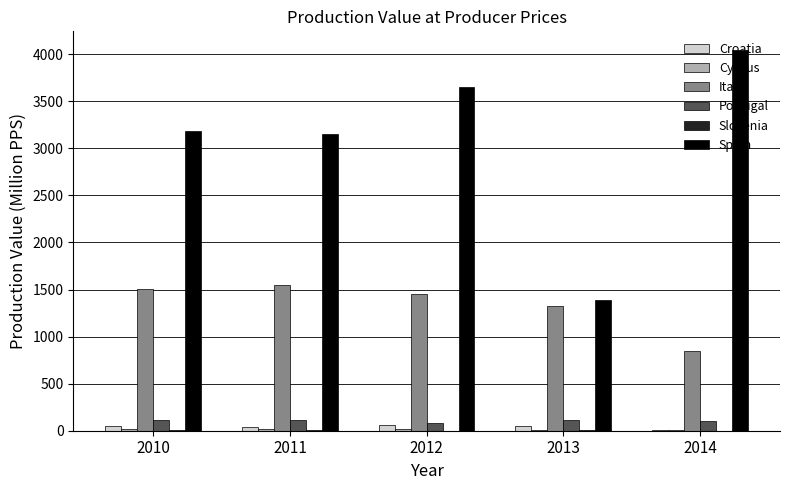

Is the value of Spain at 2012 greater than the value of Croatia at 2010?

Yes